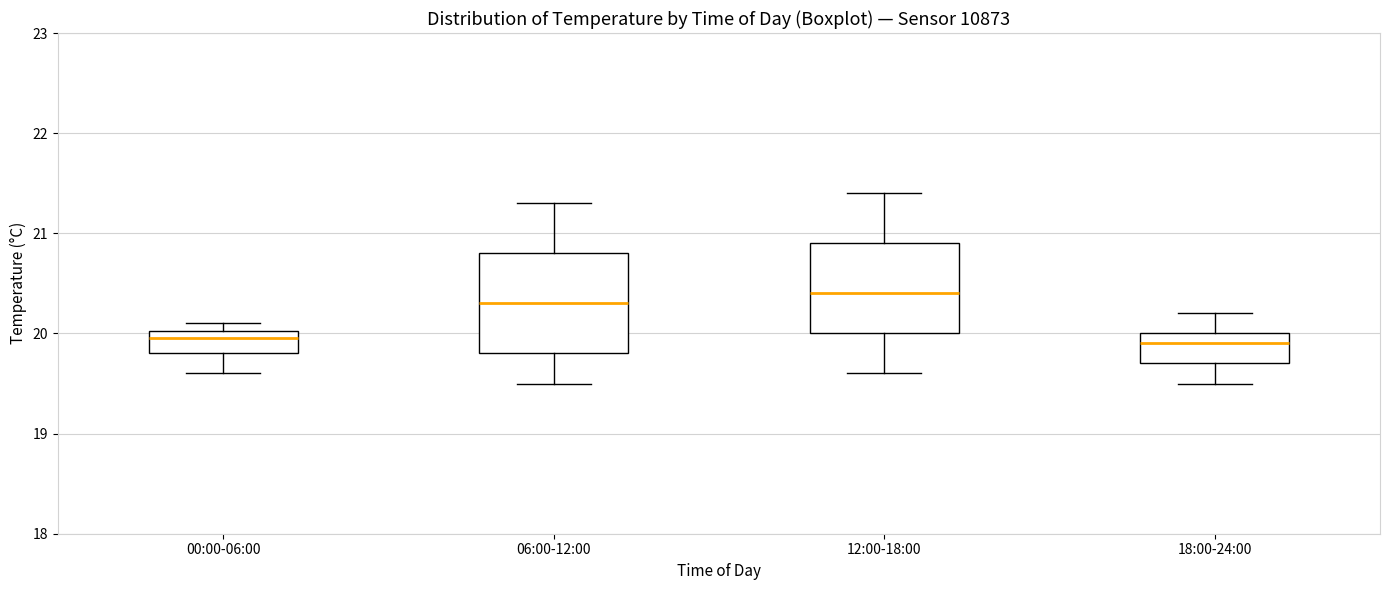

Reading left to right, transcribe this box plot: for each box, give where its median line is, the range the box spans, and where its two whiskers end, as read against the y-axis. The values are not printed on the chart, so give them approximately, as read against the axis.

00:00-06:00: median 20.0 (just below the box's upper edge), box 19.8 to 20.0, whiskers 19.6 to 20.1
06:00-12:00: median 20.3, box 19.8 to 20.8, whiskers 19.5 to 21.3
12:00-18:00: median 20.4, box 20.0 to 20.9, whiskers 19.6 to 21.4
18:00-24:00: median 19.9, box 19.7 to 20.0, whiskers 19.5 to 20.2